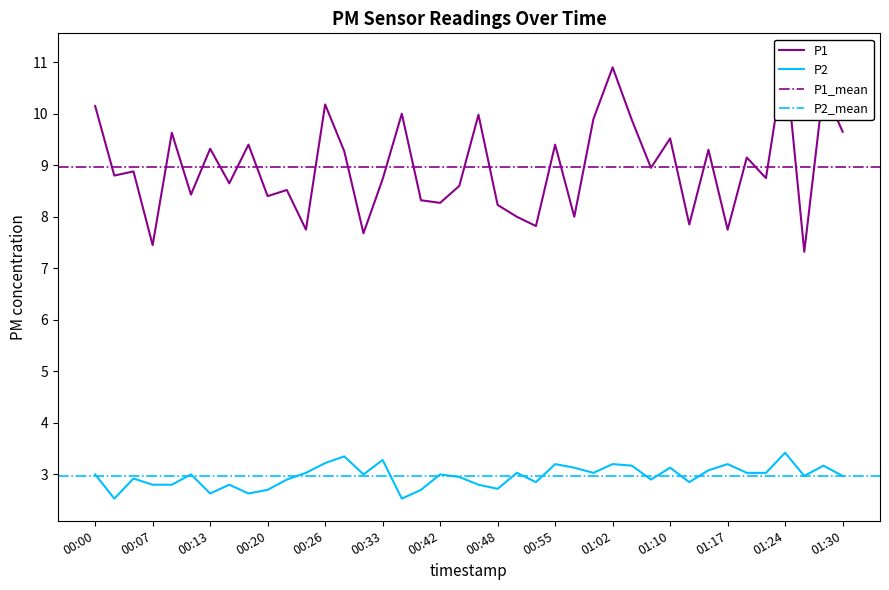

Count the number of categories in the chart.

40